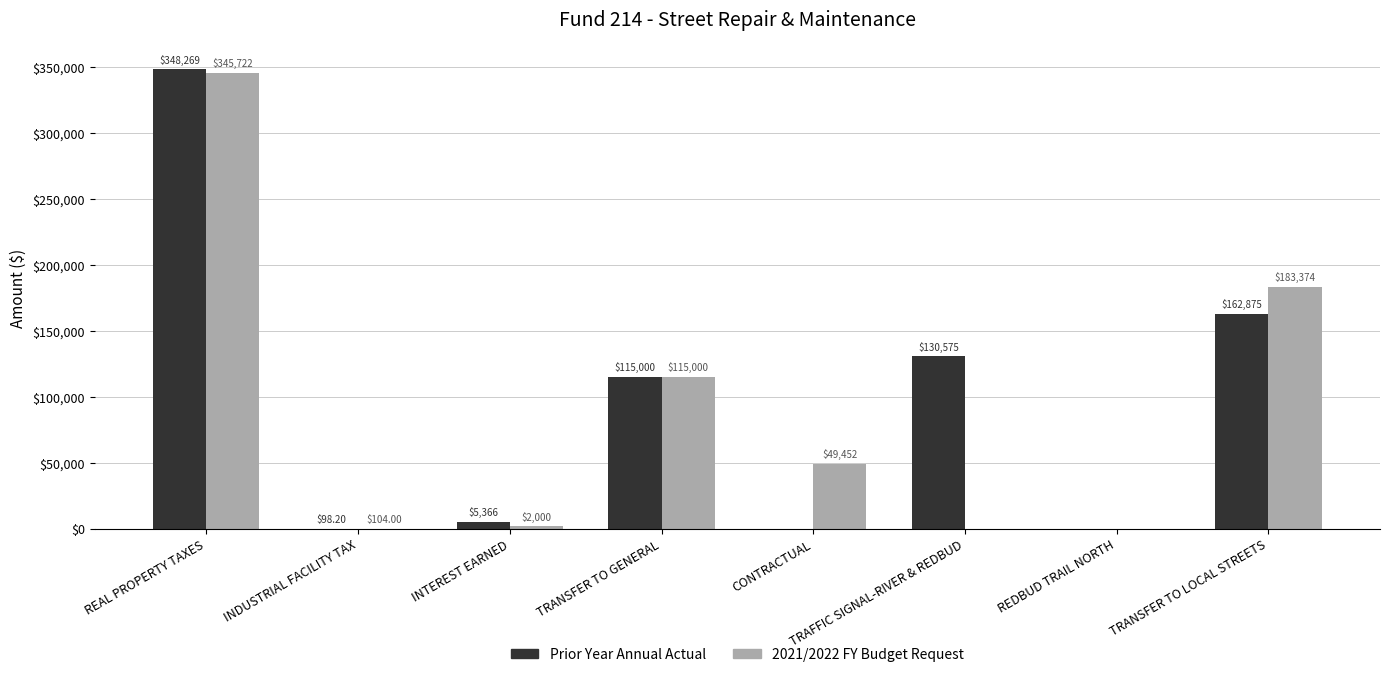

How many series are shown in this chart?

2